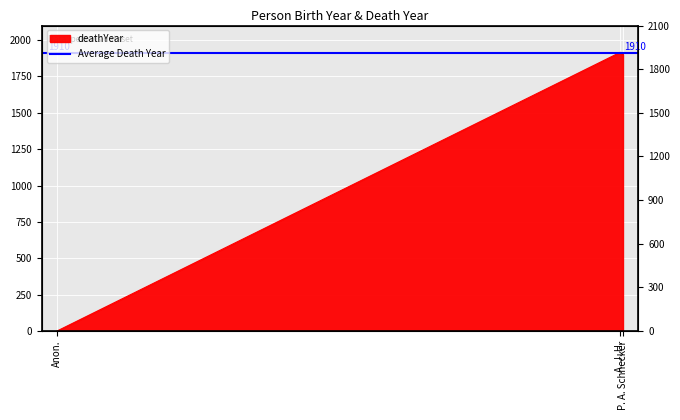

How many lines are shown in the chart?

1